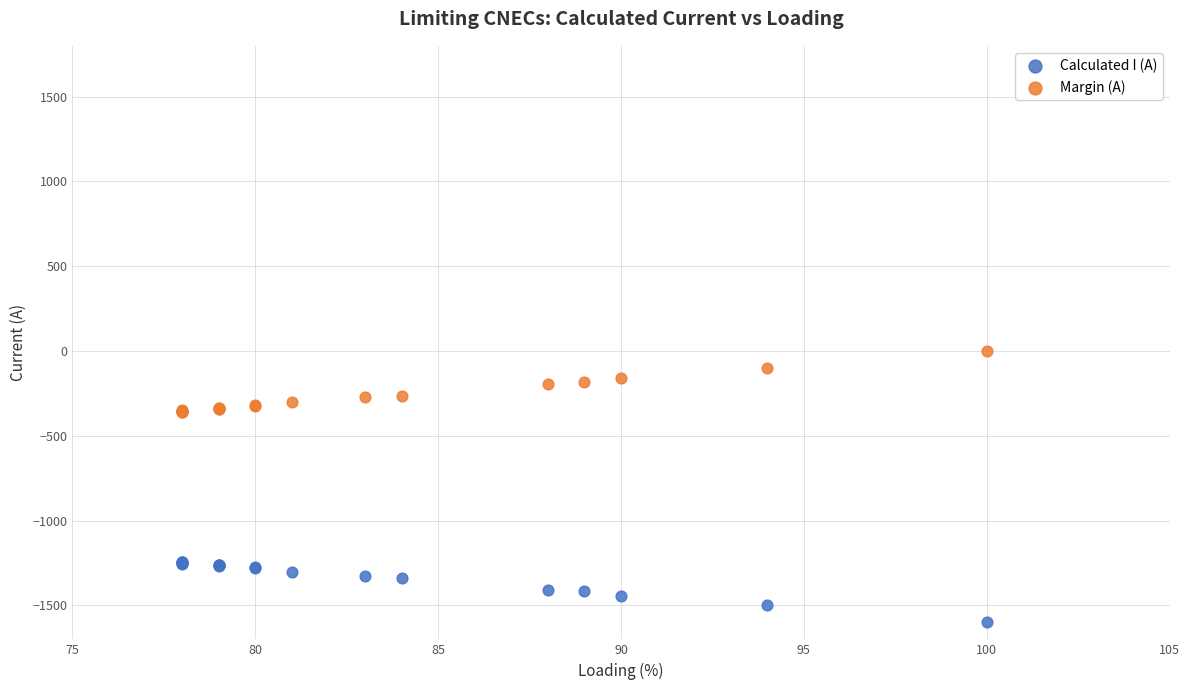

Which series contains the highest Y value?

Margin (A)